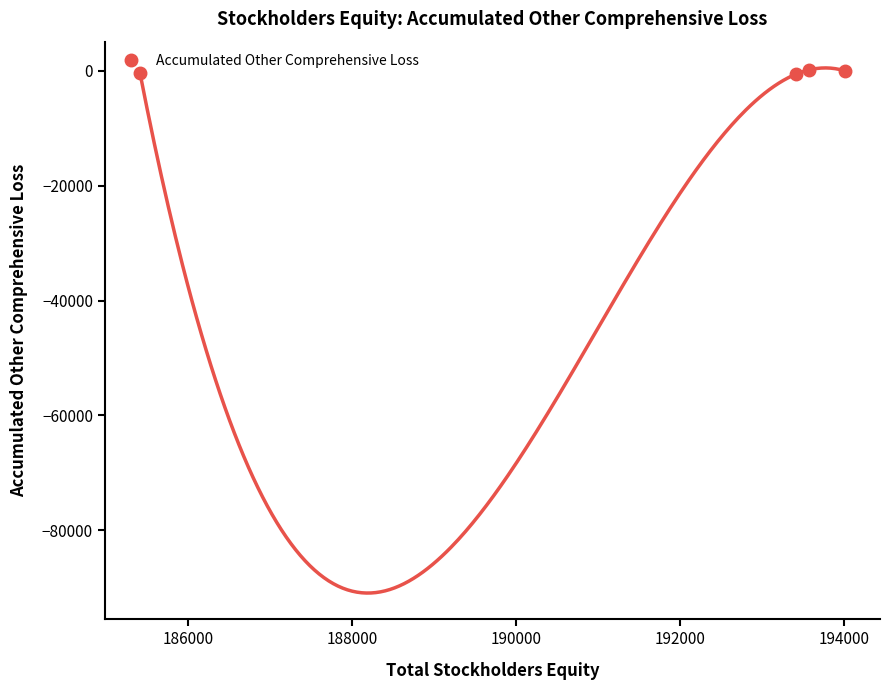

True or false: Accumulated Other Comprehensive Loss has more than 1 interior local peaks.

False